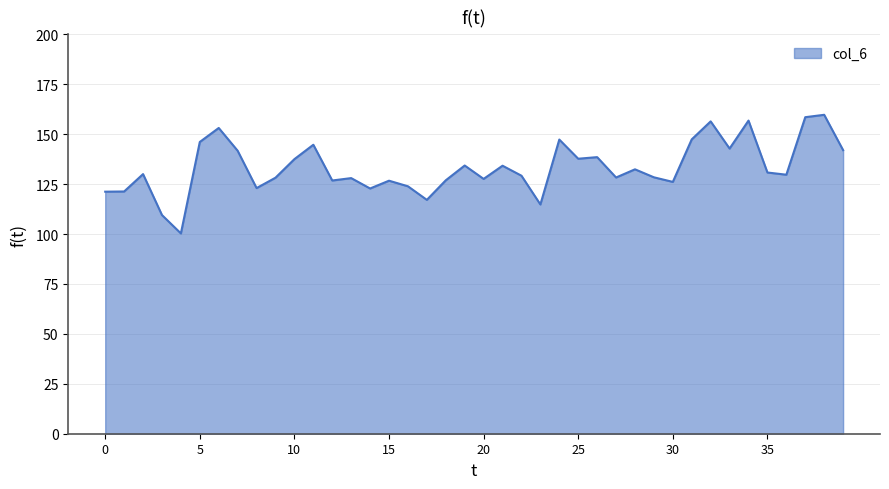

What is the minimum value shown in the chart?

100.3